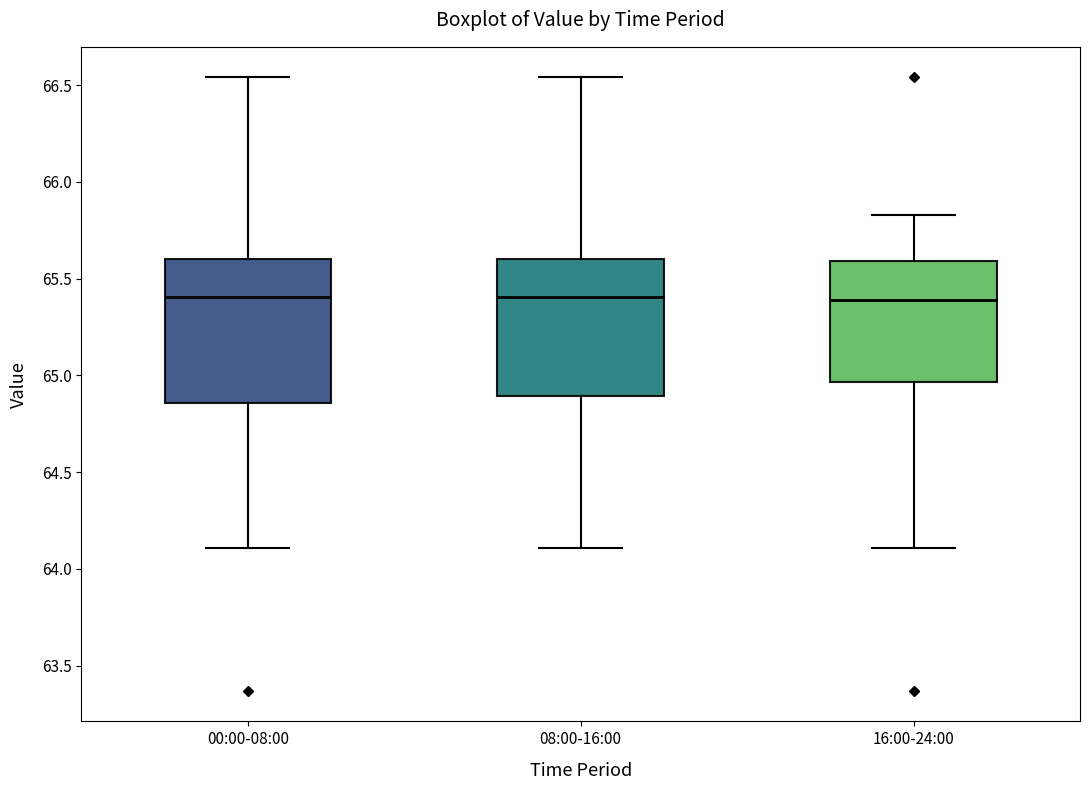

Reading left to right, read every box against the y-axis: the position of its median line, the range the box covers, and the ends of its whiskers. The values are not printed on the chart, so give them approximately, as read against the axis.

00:00-08:00: median 65.40, box 64.85 to 65.60, whiskers 64.10 to 66.55
08:00-16:00: median 65.40, box 64.90 to 65.60, whiskers 64.10 to 66.55
16:00-24:00: median 65.40, box 64.95 to 65.60, whiskers 64.10 to 65.85